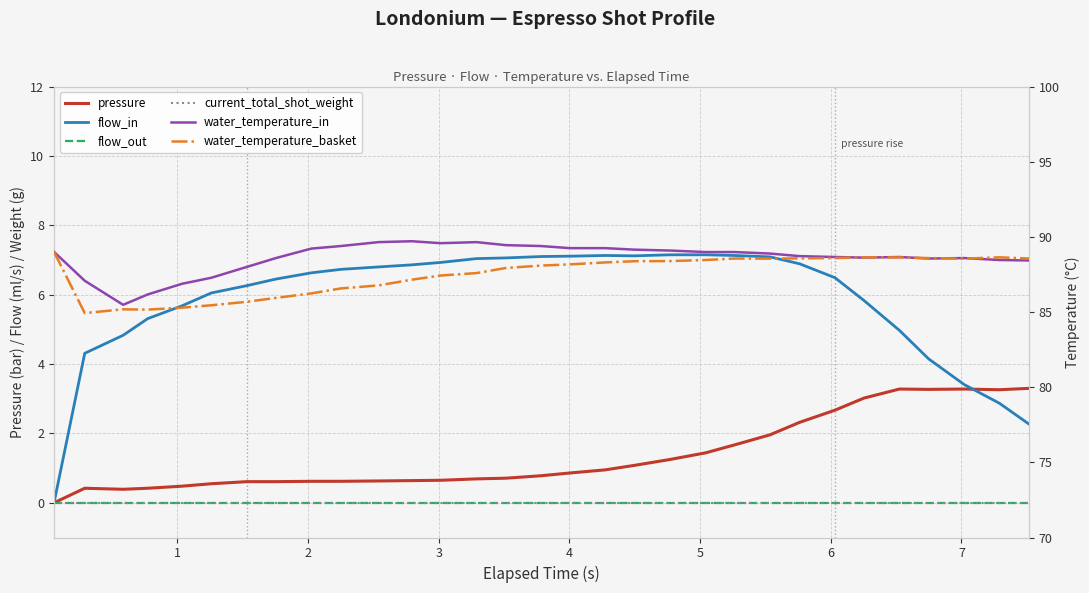

What is the difference between the second highest and second lowest values in the flow_in series?

4.9